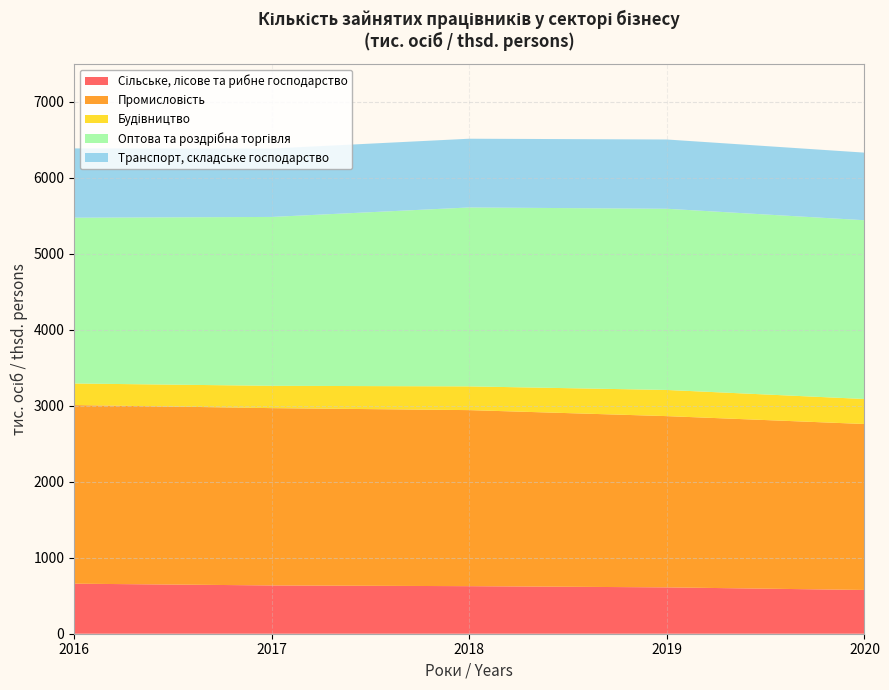

What is the total value across all series at 2019?

6506.3